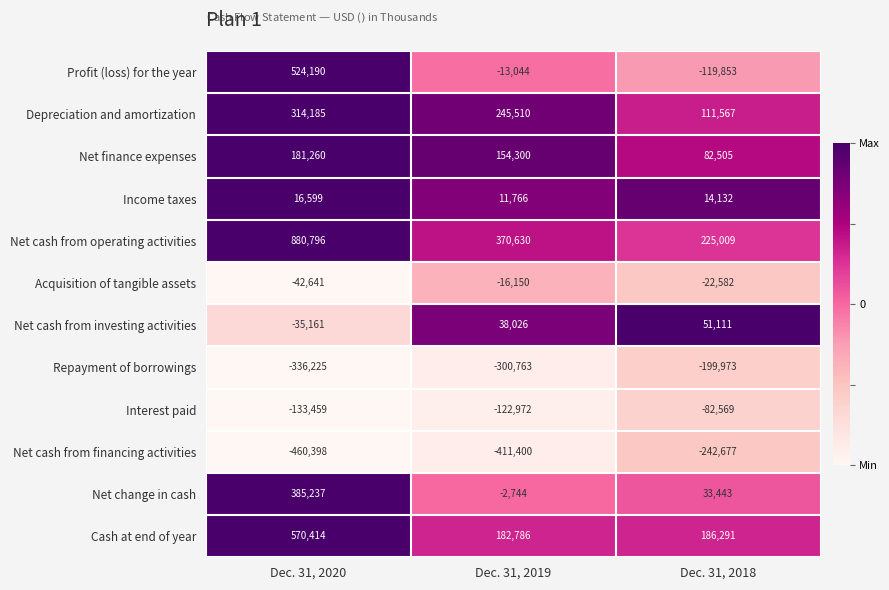

What is the sum of all Income taxes values?

42497